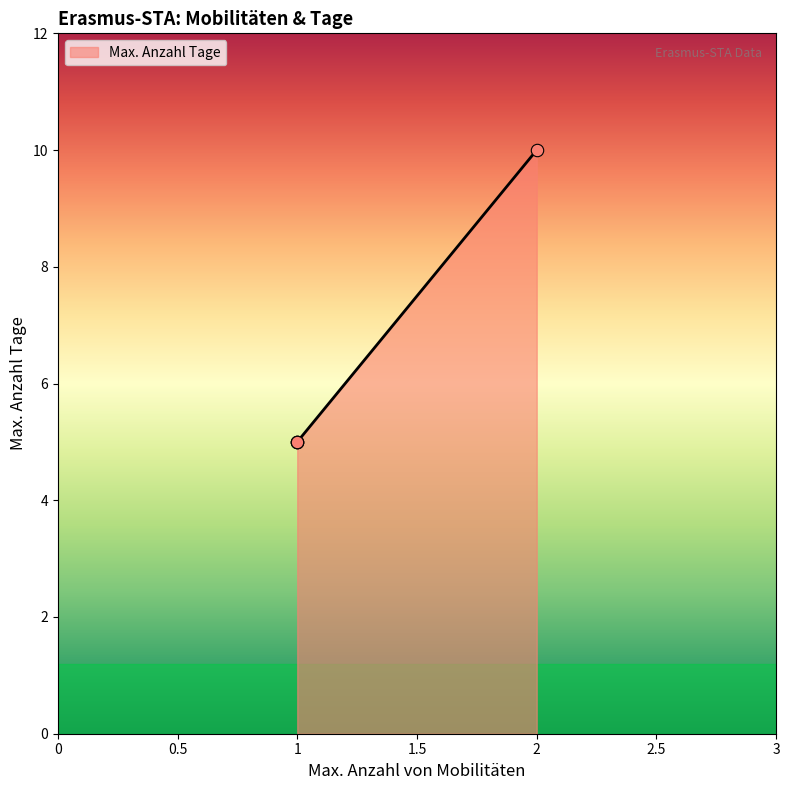

What is the difference between the maximum and minimum values?

5.0